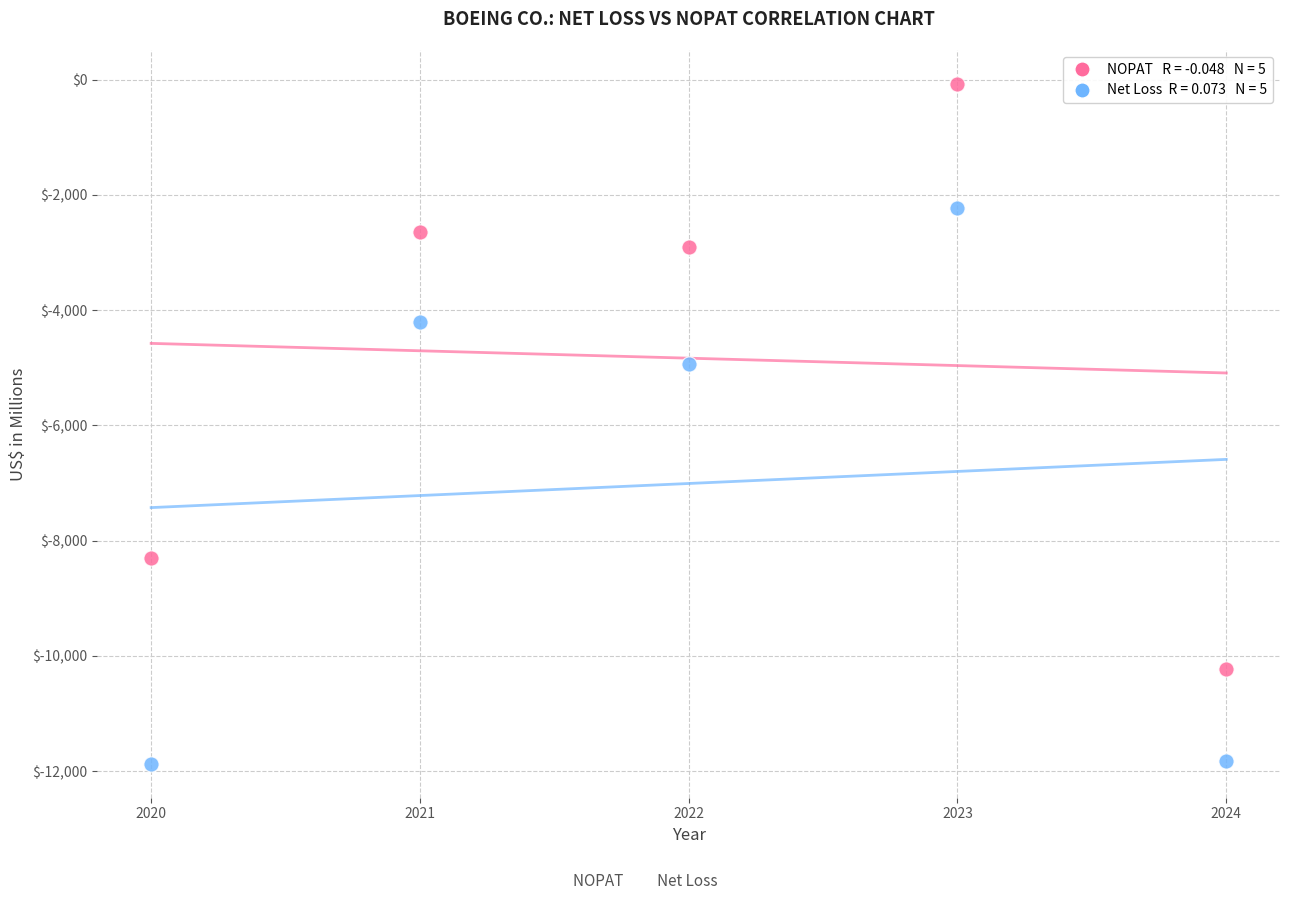

Across all series, what Y value is closest to -5975?

-4935